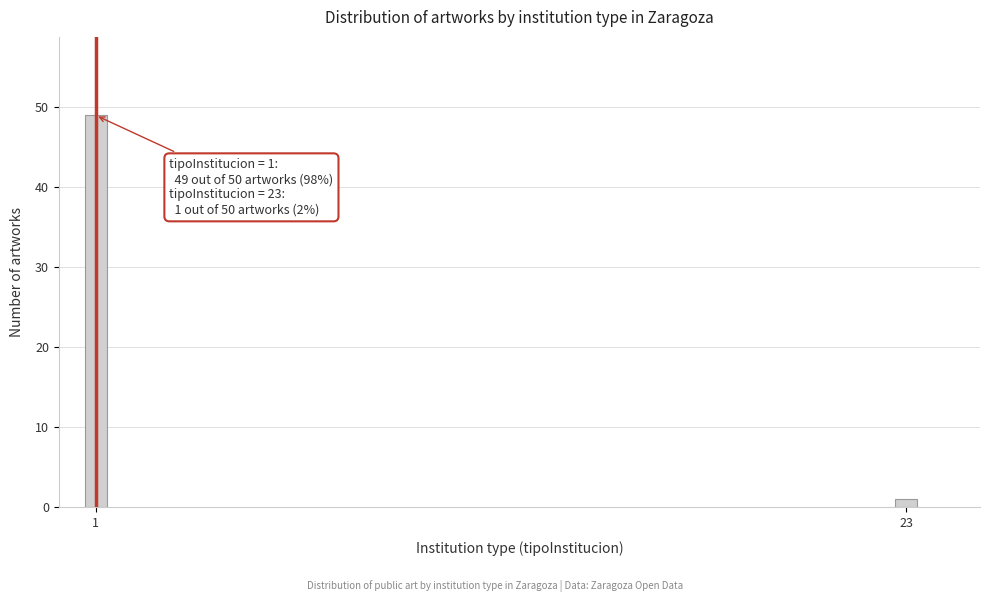

Reading right to left, what are all the values shown in this chart?

23=1	1=49